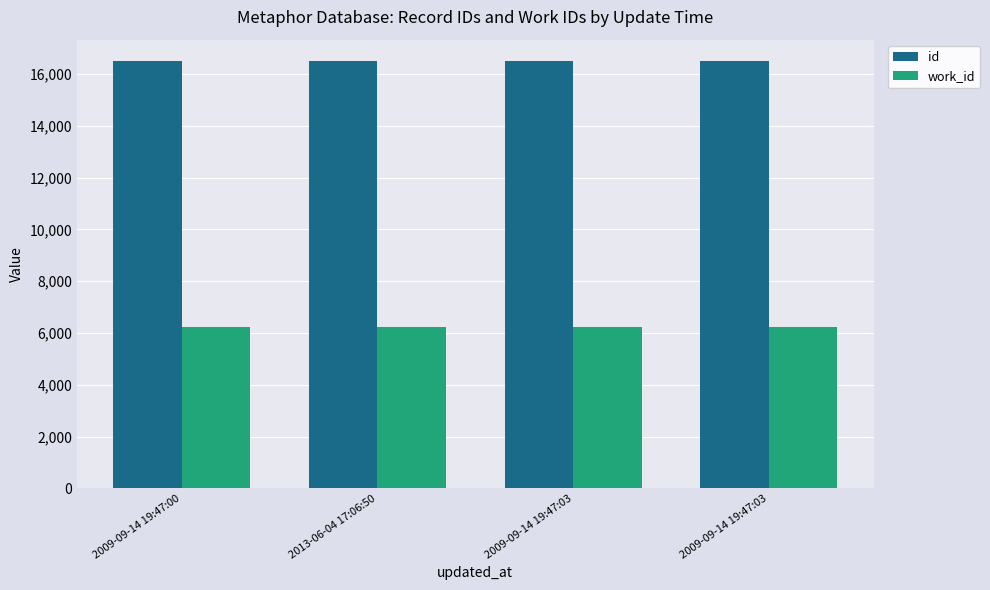

What are all the series names shown in the legend?

id, work_id